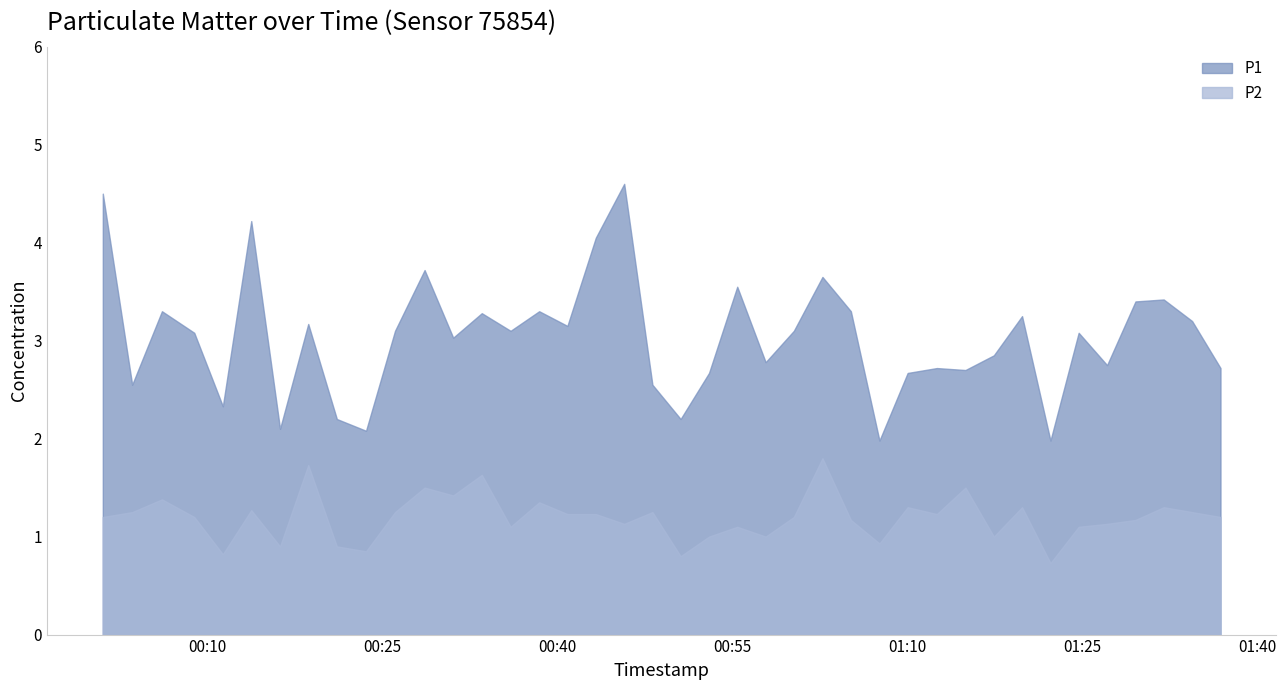

What is the difference between the P2 values at 2022-11-06T00:50:35 and 2022-11-06T00:45:45?

0.3